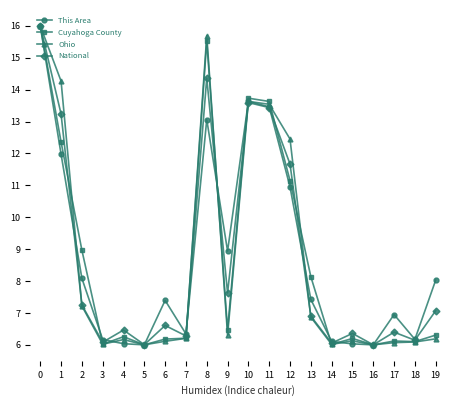

What is the difference between the maximum and minimum values in the This Area series?

10.0